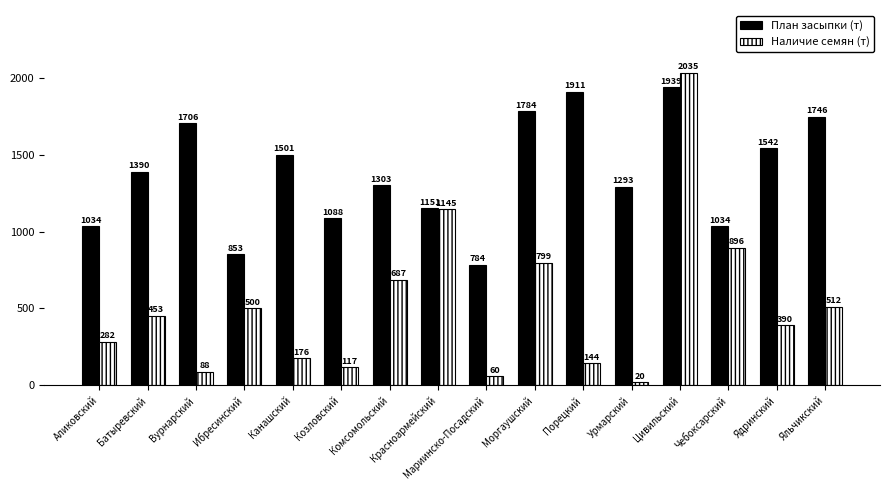

At how many categories does at least one series exceed 1729?

4